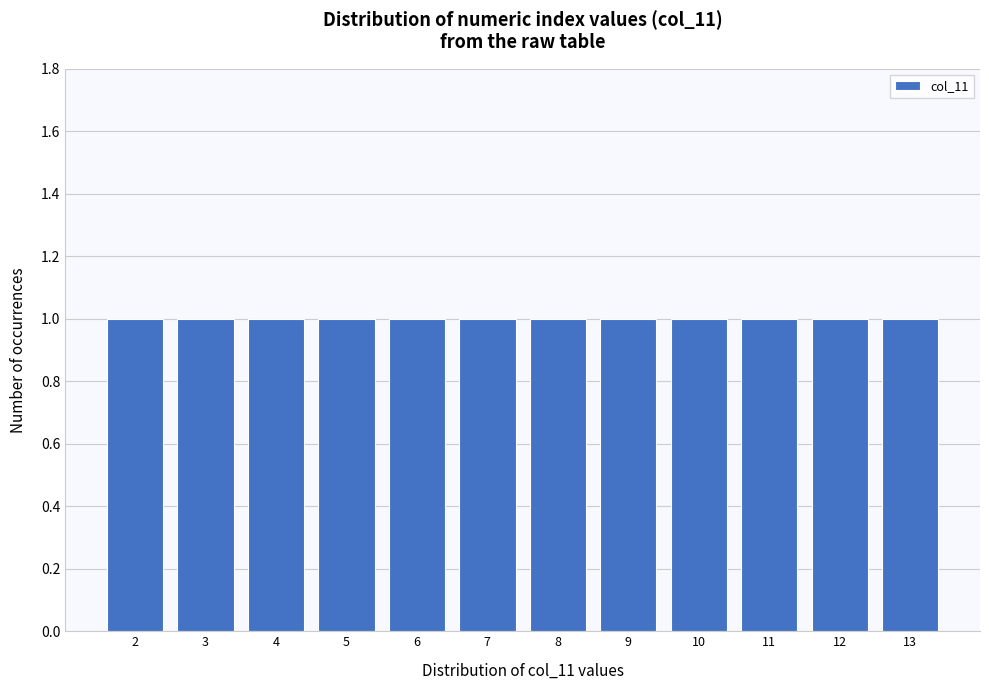

What is the height of the bar covering 12.5 to 13.5 on the x-axis? The values are not printed on the chart, so give them approximately, as read against the axis.

1